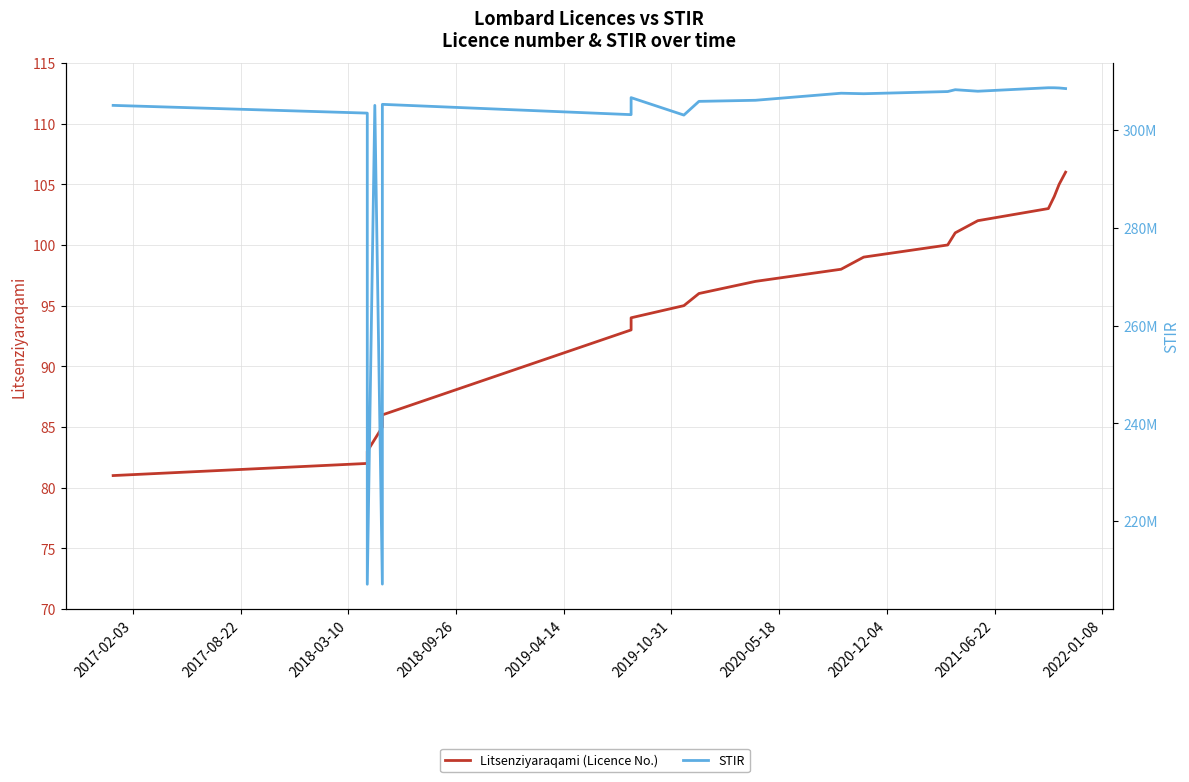

True or false: Litsenziyaraqami (Licence No.) and STIR intersect in this chart.

False